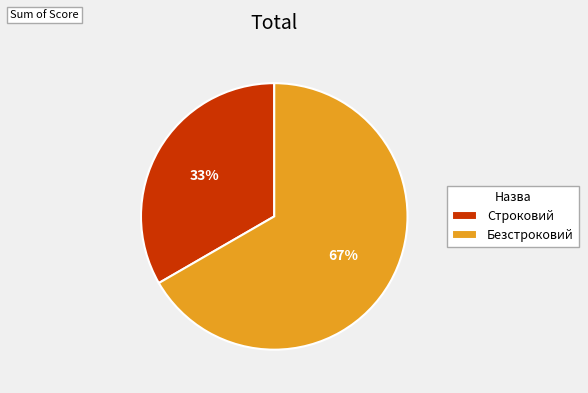

To the nearest percent, what is the combined percentage of Строковий and Безстроковий?

100%